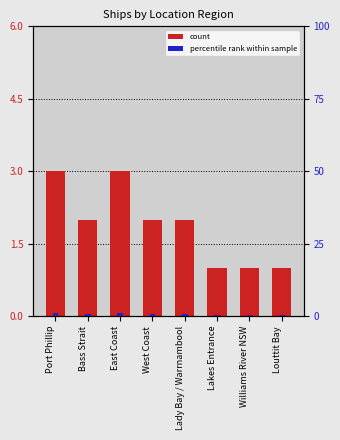

At which category does the chart reach its peak across all series?

Port Phillip